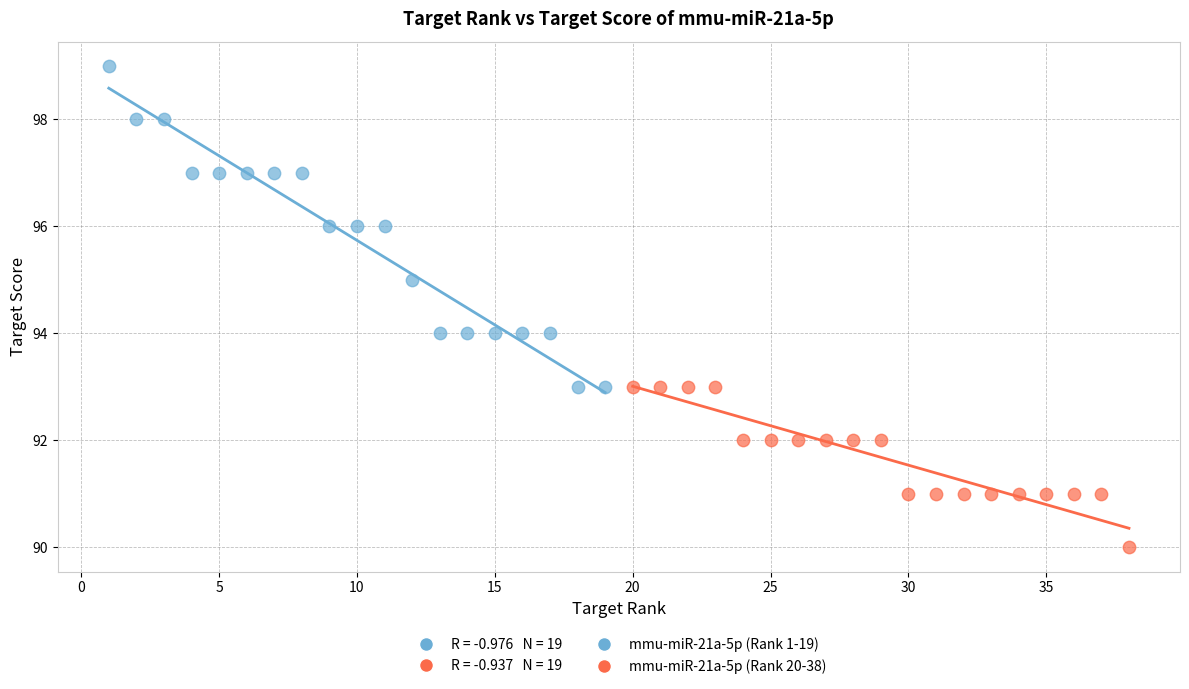

Which series reaches the minimum Y coordinate?

mmu-miR-21a-5p (Rank 20-38)